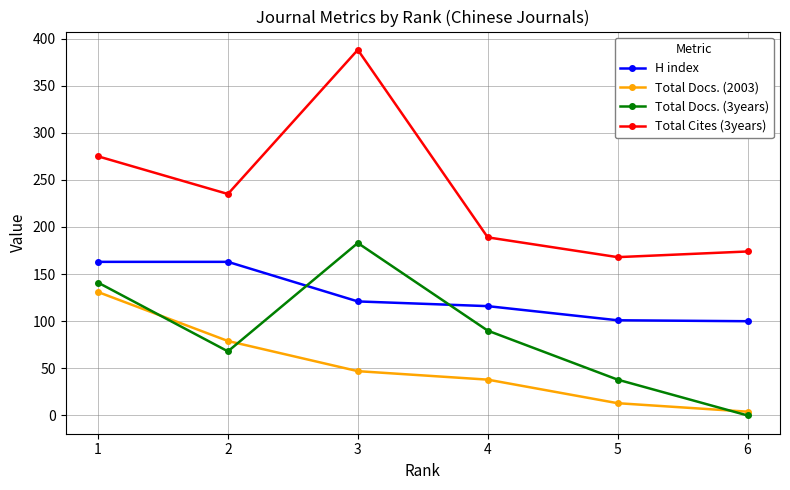

At 4, list the series in order from largest to smallest.

Total Cites (3years), H index, Total Docs. (3years), Total Docs. (2003)